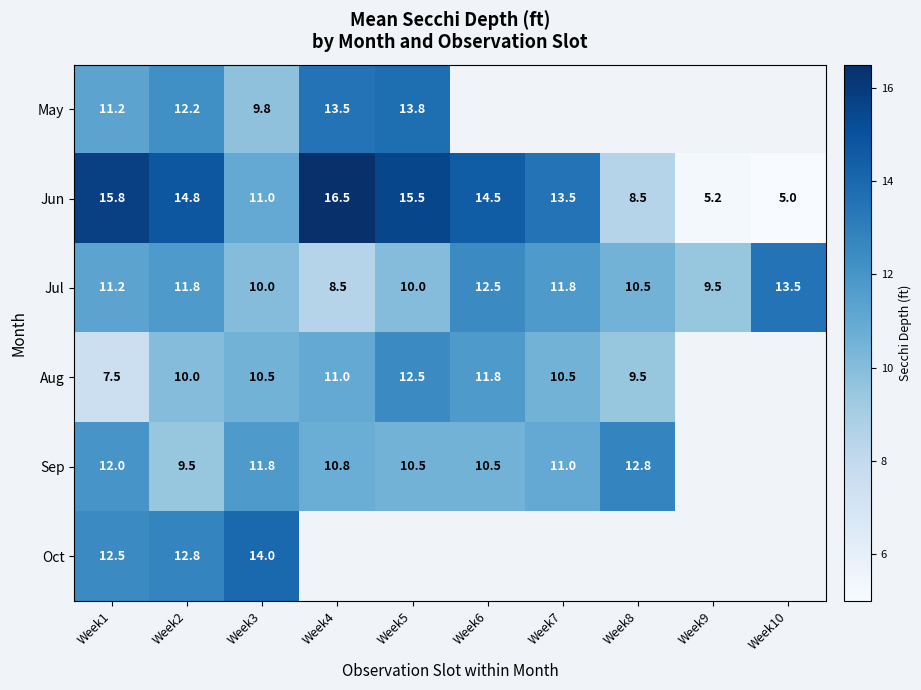

How many categories are shown in the chart?

10